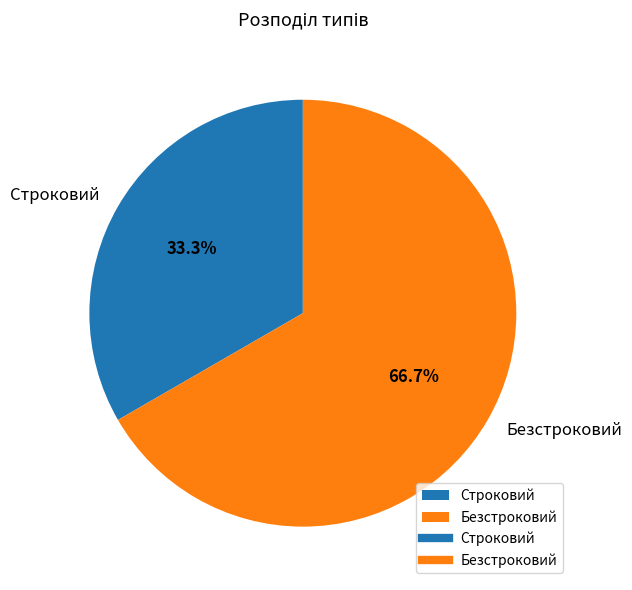

Is the sum of Безстроковий and Строковий greater than half?

Yes